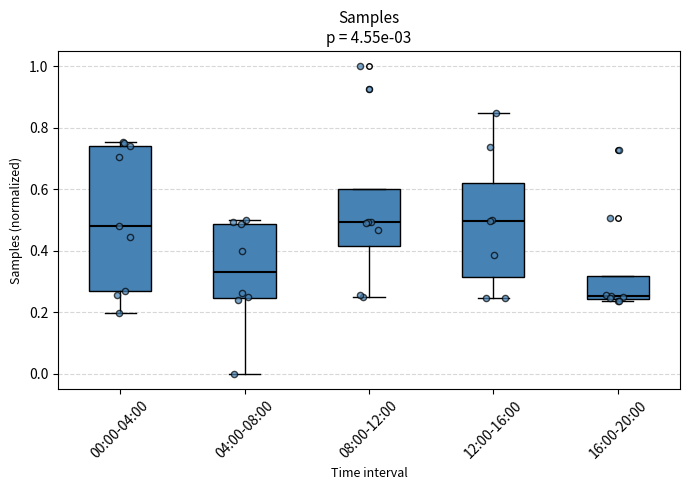

Which box is the tallest, from its lower edge to its upper edge?

00:00-04:00